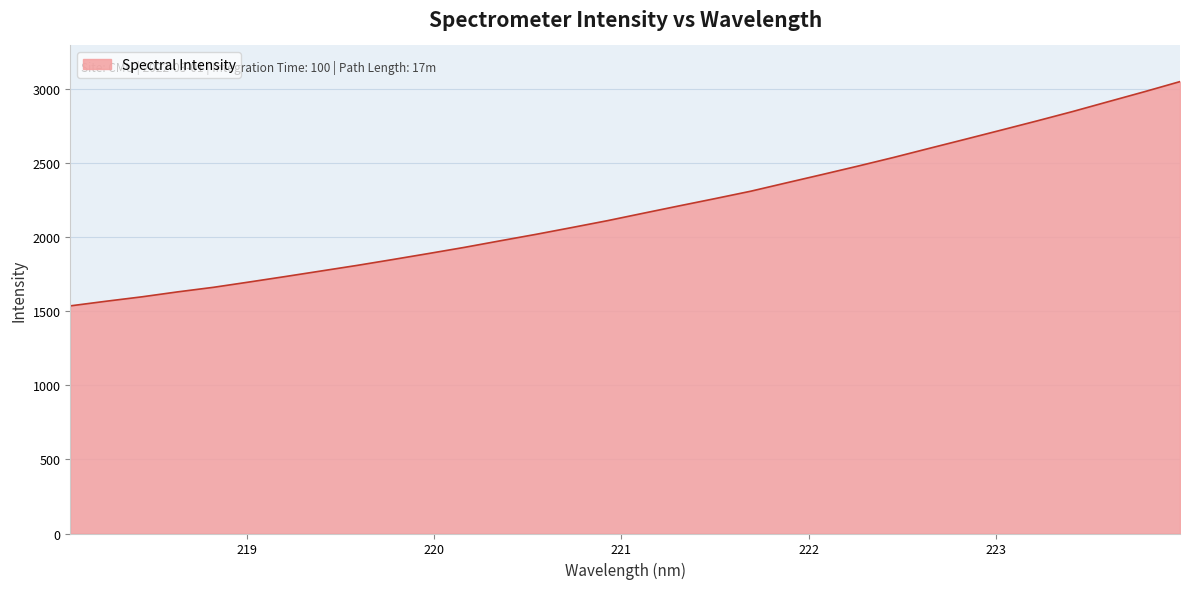

What is the difference between the maximum and minimum values?

1513.7